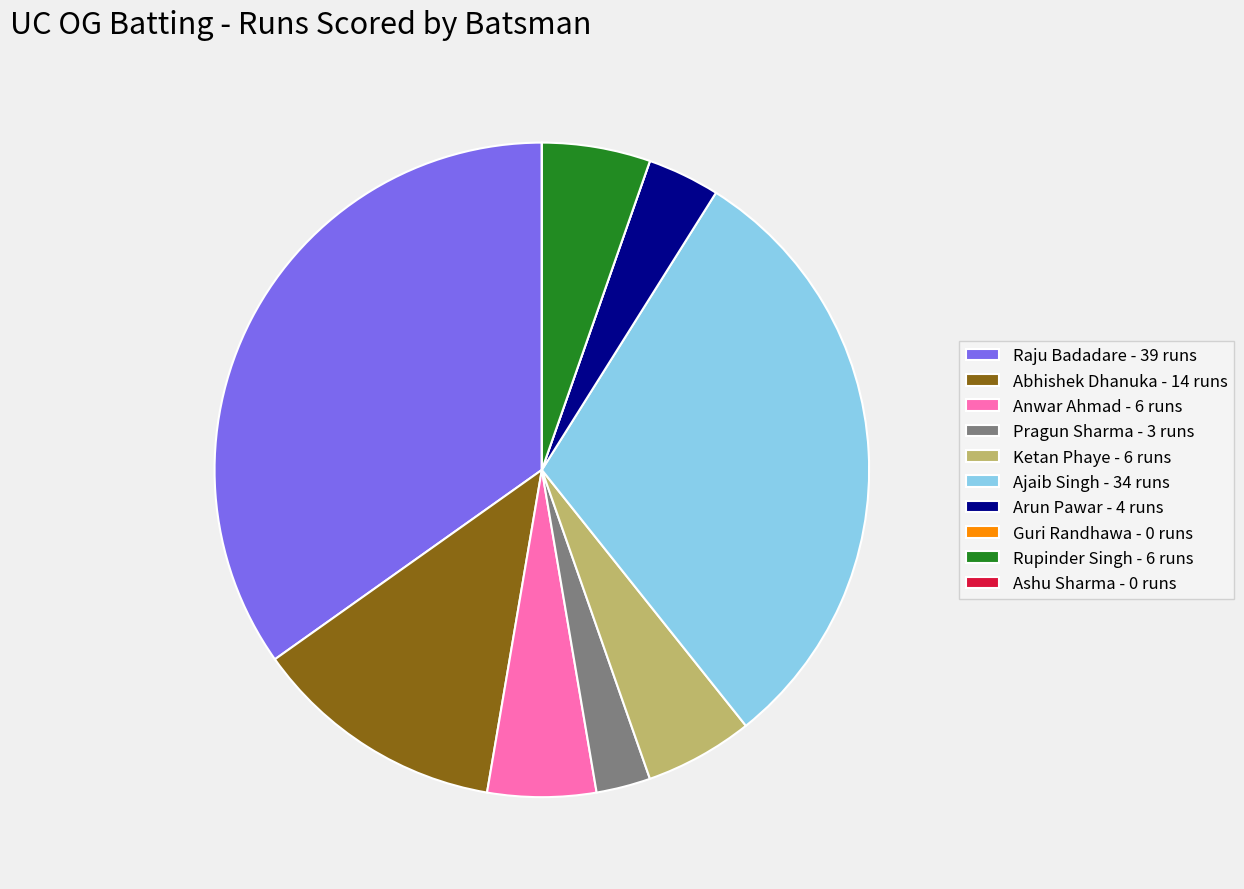

The Anwar Ahmad slice represents 15% of the pie. True or false?

False